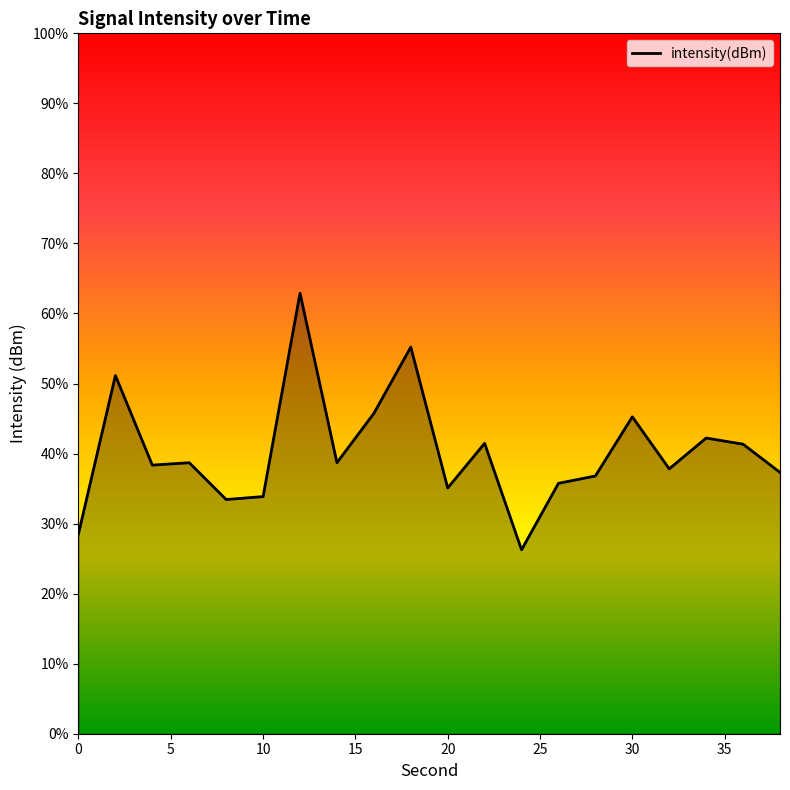

True or false: the data has more than 1 interior local peaks.

True